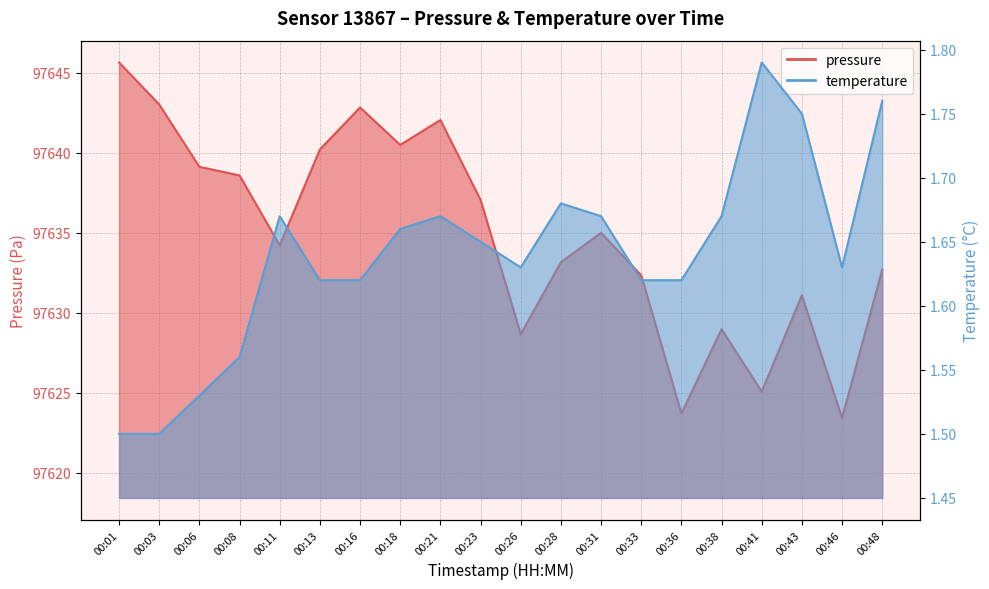

What are all the series names shown in the legend?

pressure, temperature